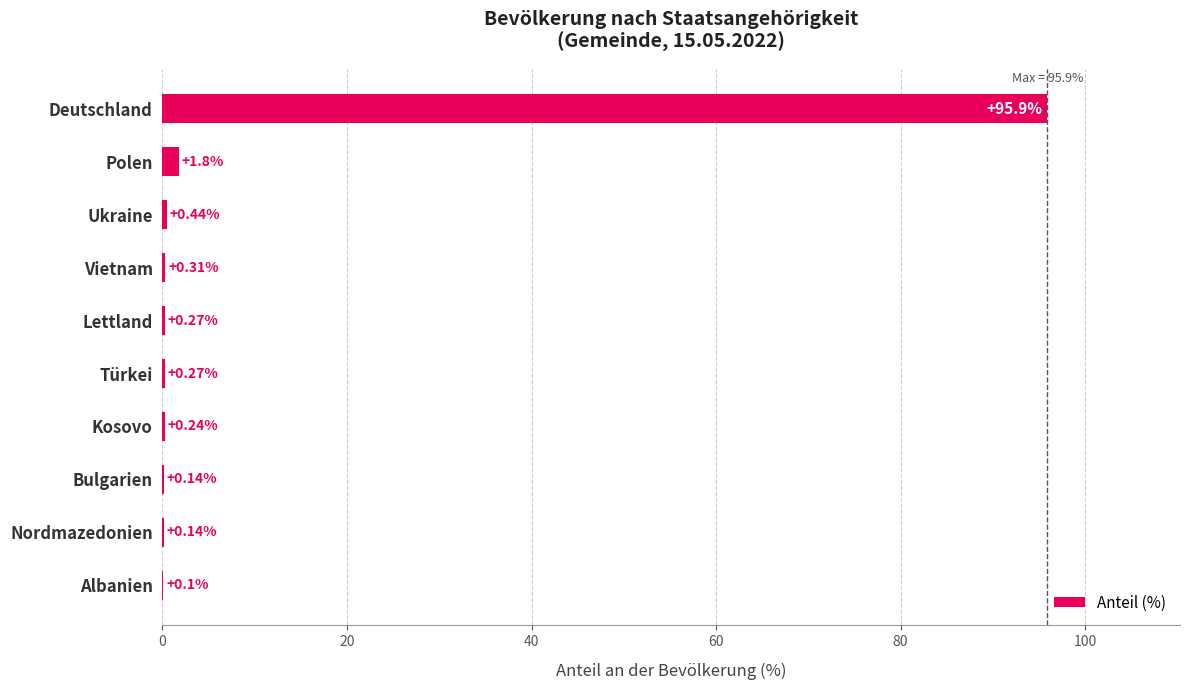

At which label is the value closest to 48?

Polen